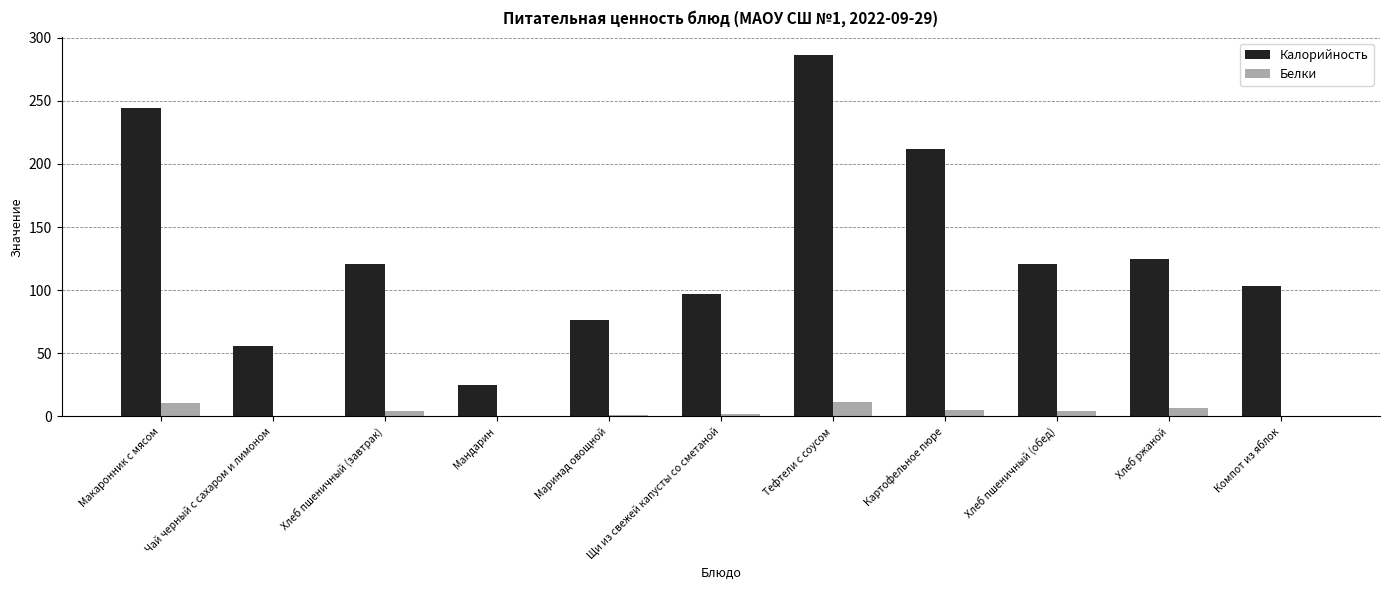

What is the highest value of the Белки series?

11.3